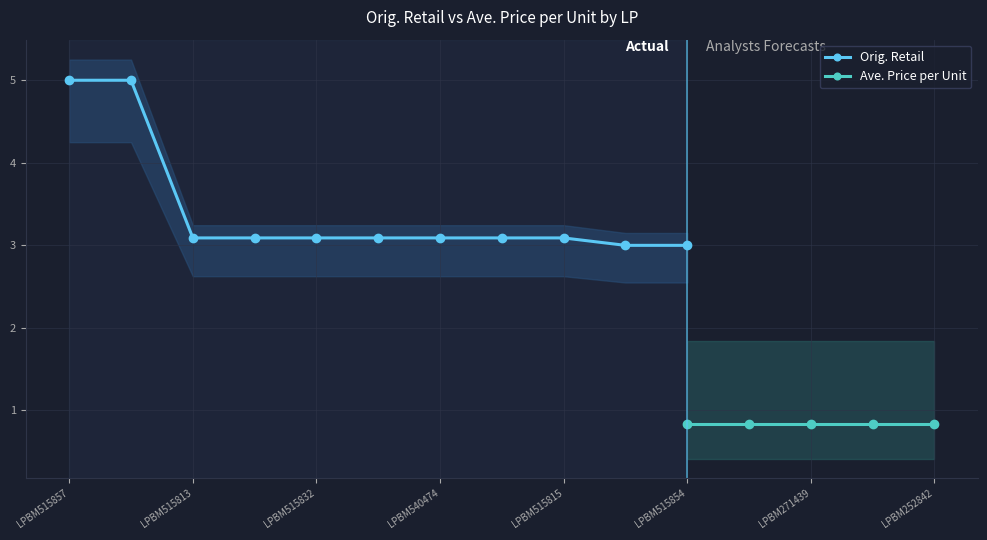

True or false: Orig. Retail and Ave. Price per Unit cross at least once.

False